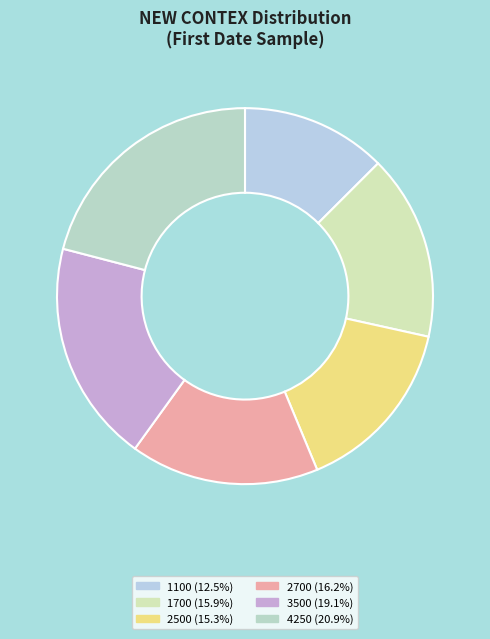

To the nearest percent, what is the average slice percentage?

17%